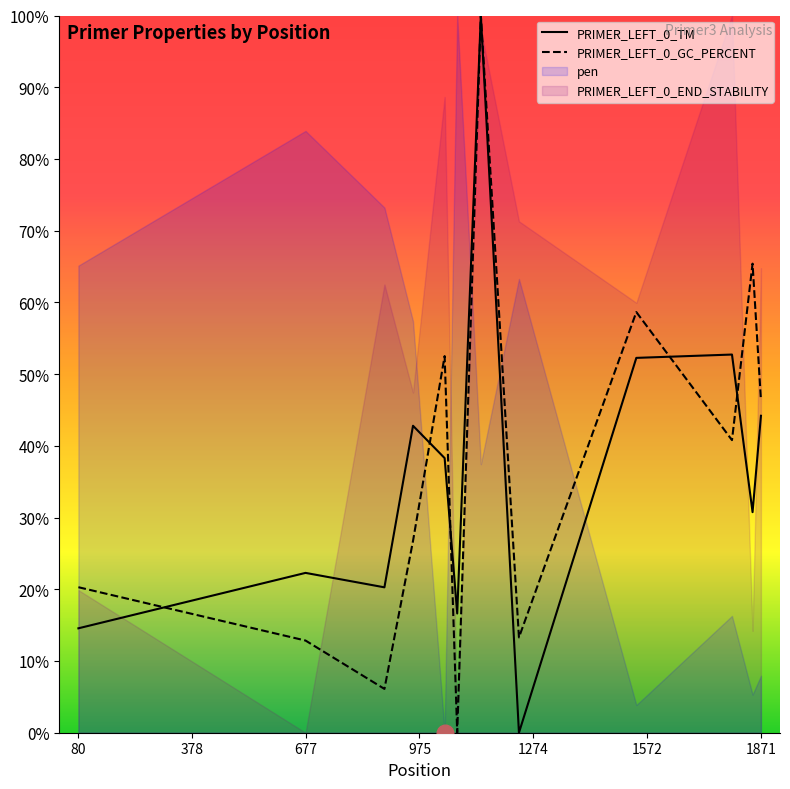

How many values in the PRIMER_LEFT_0_GC_PERCENT series exceed 40?

6